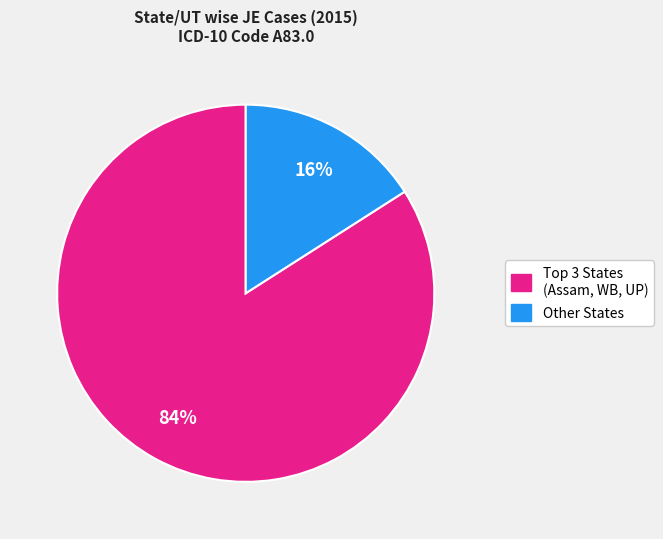

How many segments does this pie chart have?

2